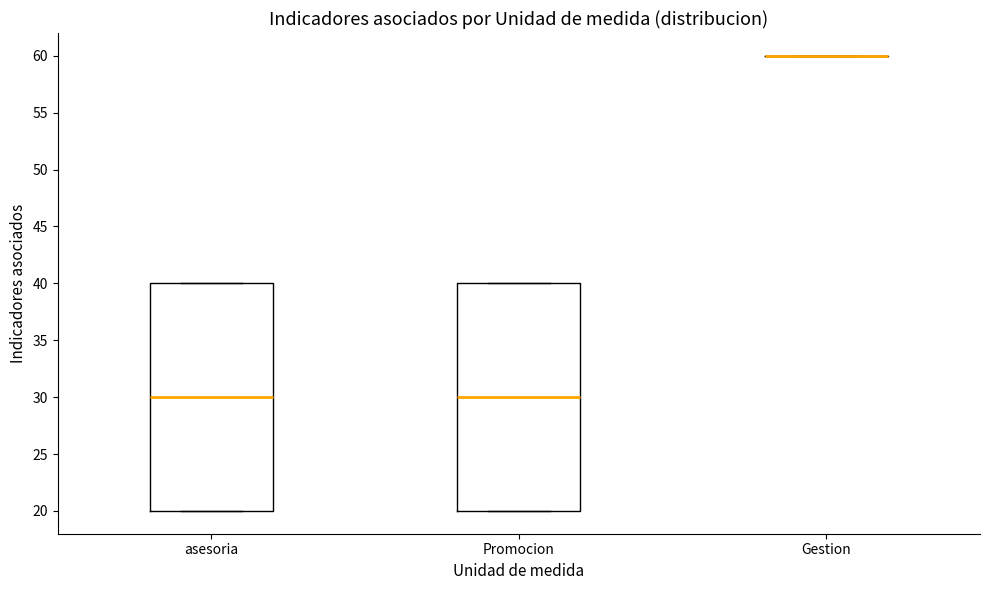

Reading left to right, transcribe this box plot: for each box, give where its median line is, the range the box spans, and where its two whiskers end, as read against the y-axis. The values are not printed on the chart, so give them approximately, as read against the axis.

asesoria: median 30, box 20 to 40, whiskers 20 to 40
Promocion: median 30, box 20 to 40, whiskers 20 to 40
Gestion: box collapsed to a line at 60, whiskers 60 to 60